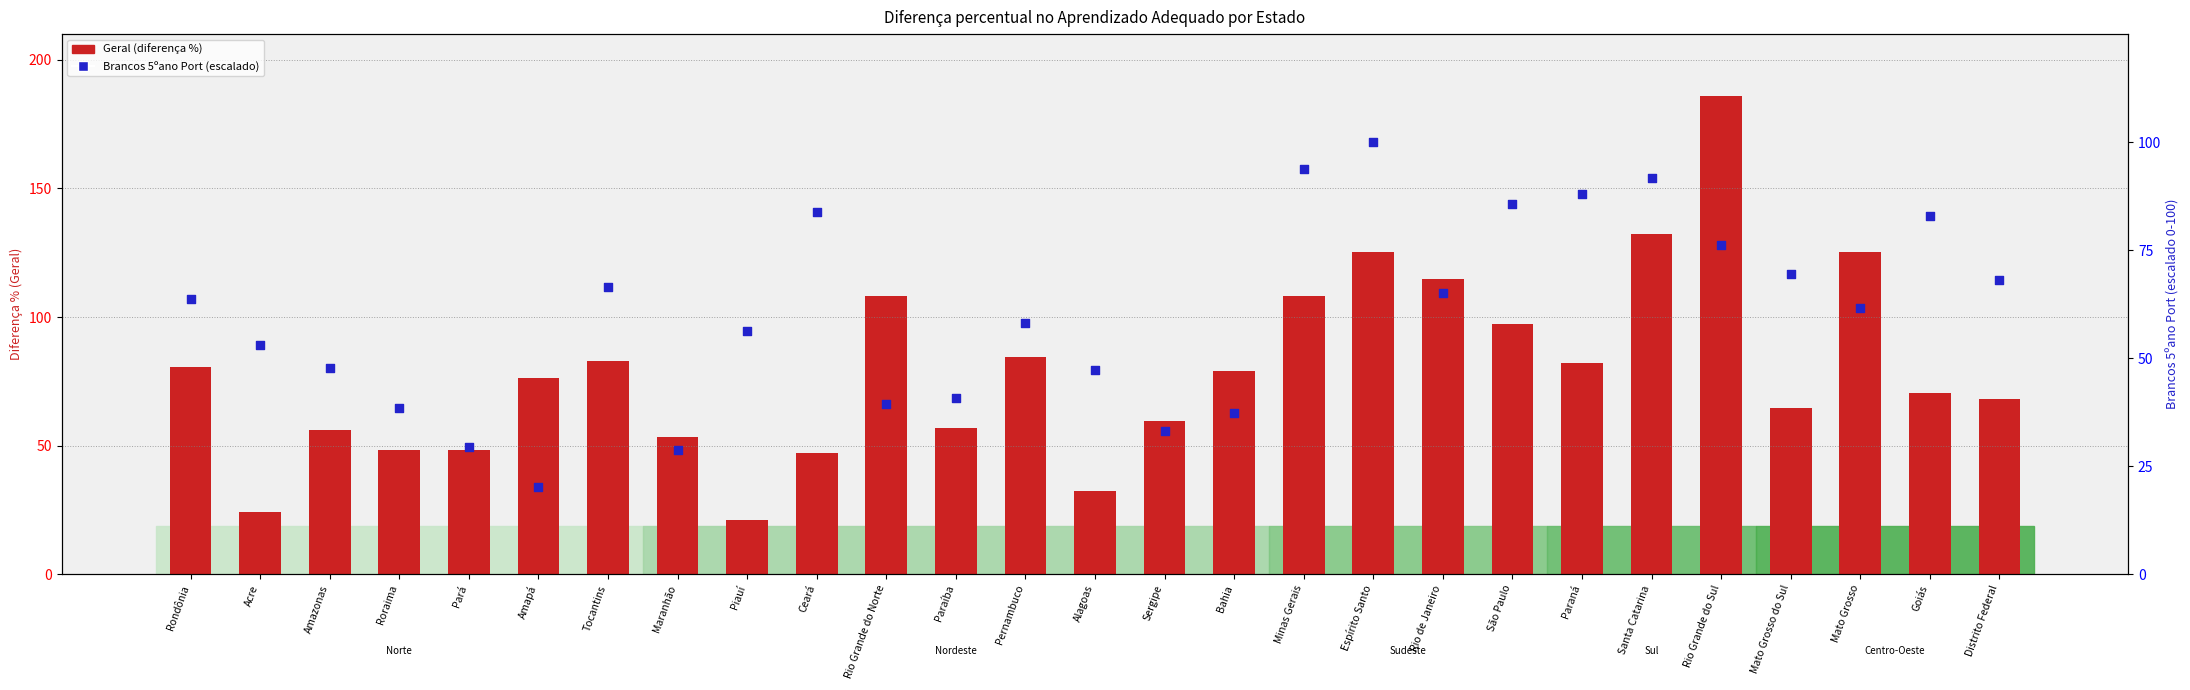

Which series has the widest spread of Y values?

Geral (diferença %)